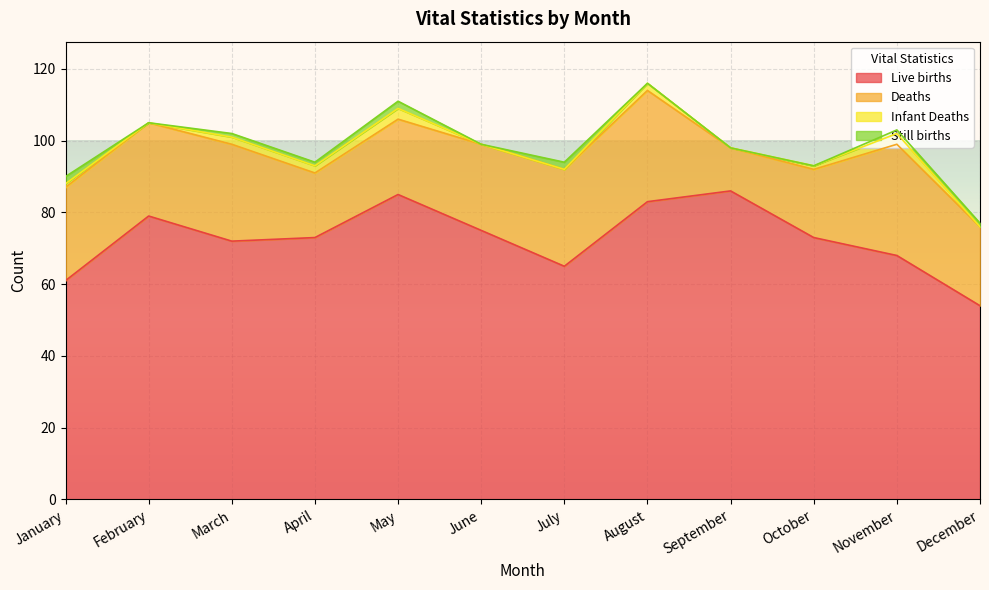

Reading left to right, transcribe all the data shown in this chart.

Live births: January=61	February=79	March=72	April=73	May=85	June=75	July=65	August=83	September=86	October=73	November=68	December=54
Deaths: January=26	February=26	March=27	April=18	May=21	June=24	July=27	August=31	September=12	October=19	November=31	December=22
Infant Deaths: January=1	February=0	March=2	April=2	May=3	June=0	July=0	August=2	September=0	October=1	November=3	December=0
Still births: January=2	February=0	March=1	April=1	May=2	June=0	July=2	August=0	September=0	October=0	November=1	December=1